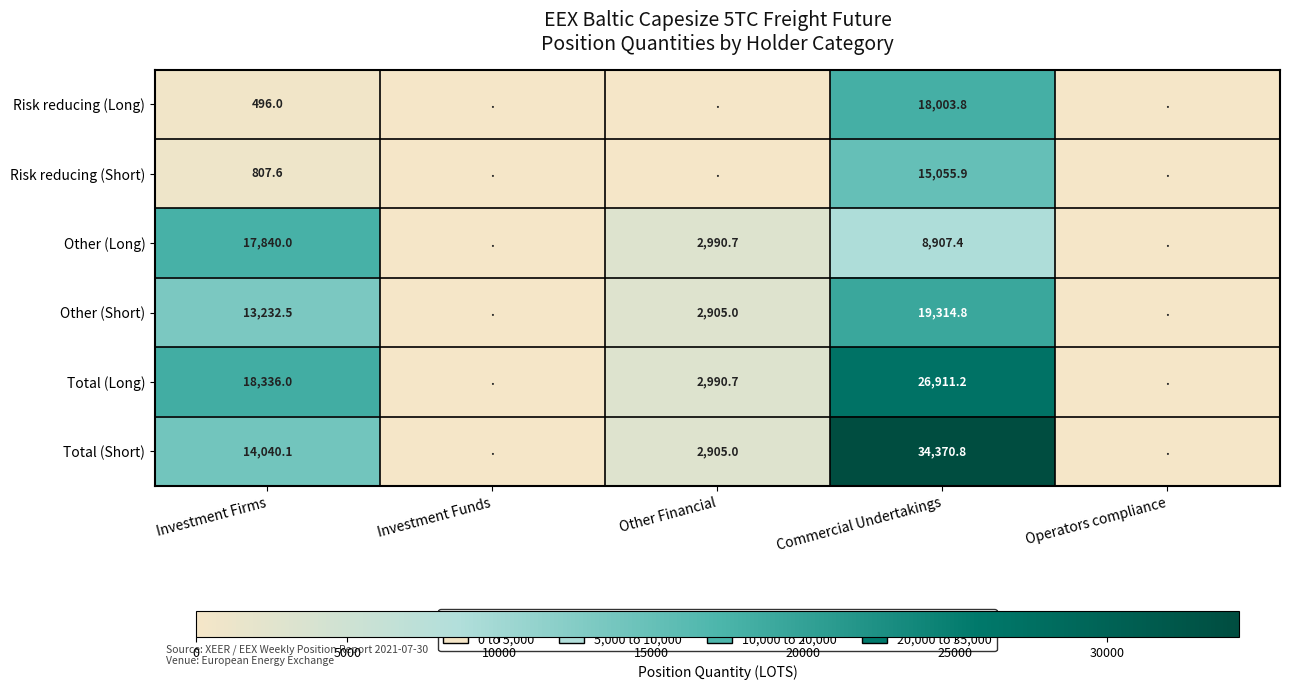

What is the sum of the Total (Short) values at Other Financial and Investment Firms?

16945.1